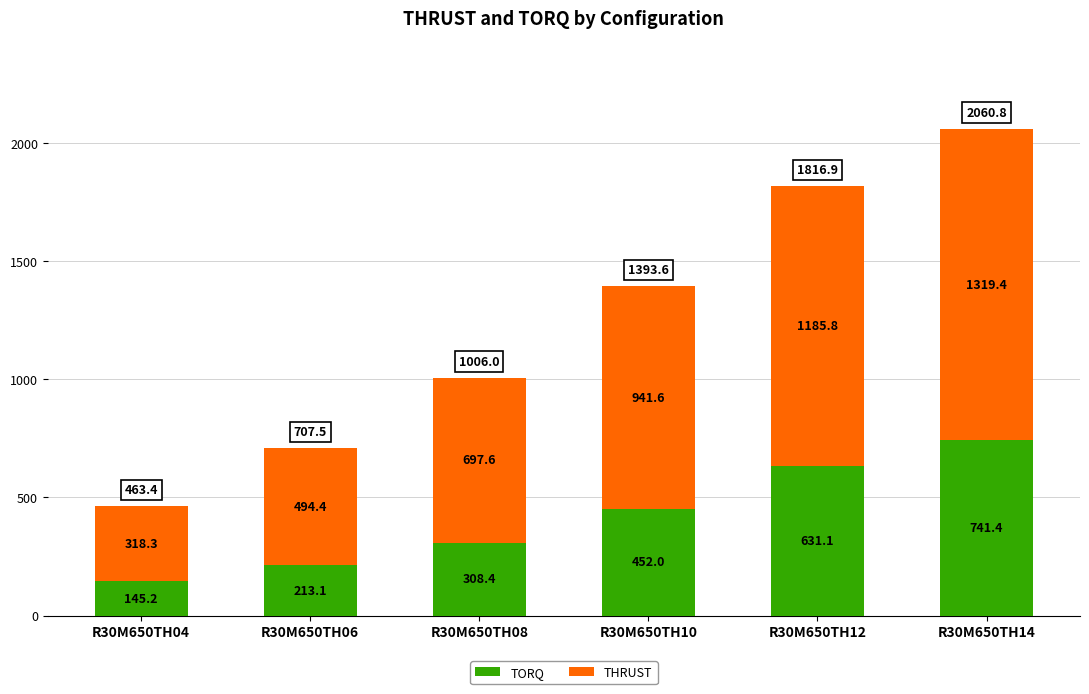

Where does the TORQ series first go above 451?

R30M650TH10